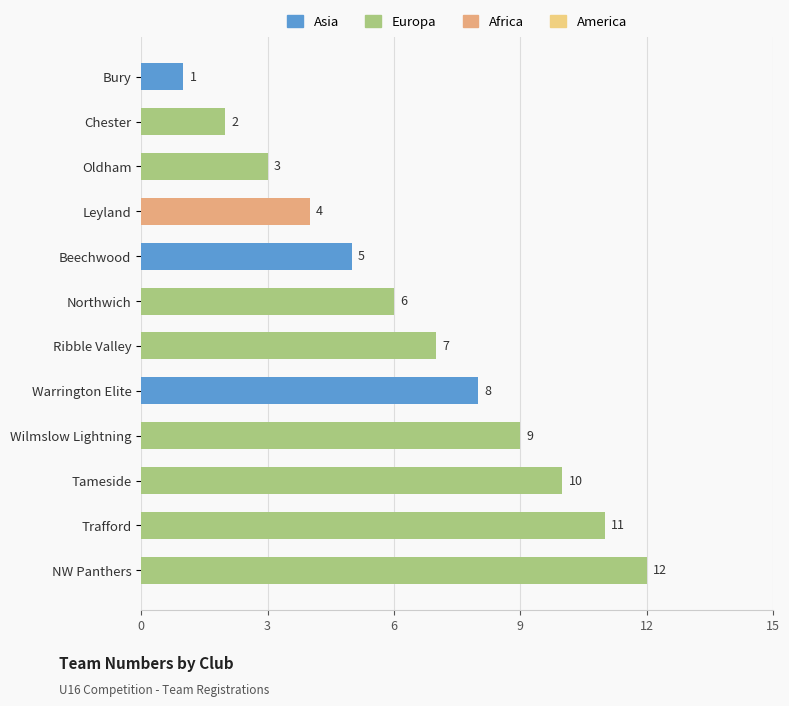

What is the sum of the values at Leyland and Tameside?

14